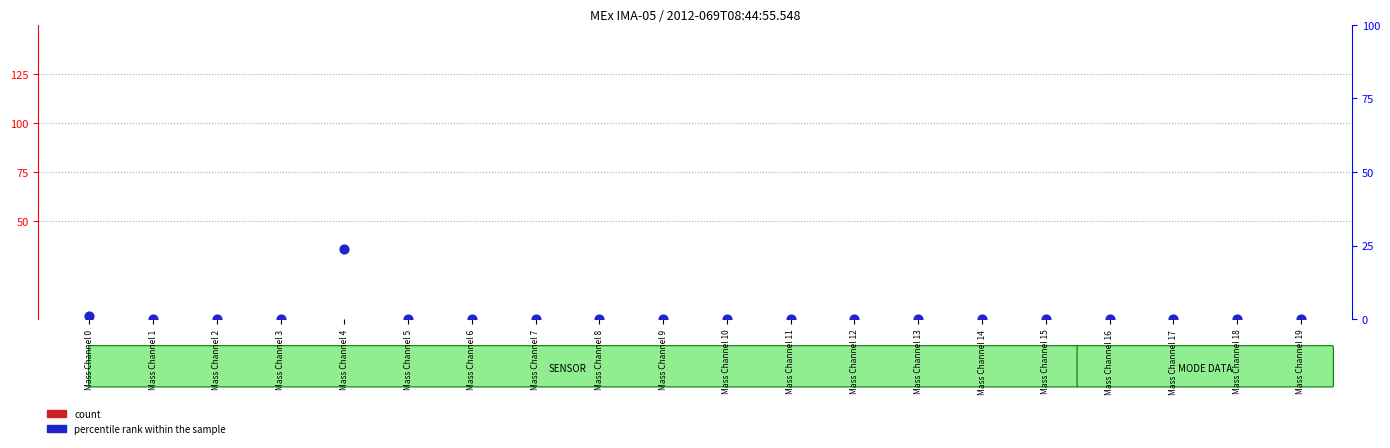

Which series reaches the maximum Y coordinate?

percentile rank within the sample